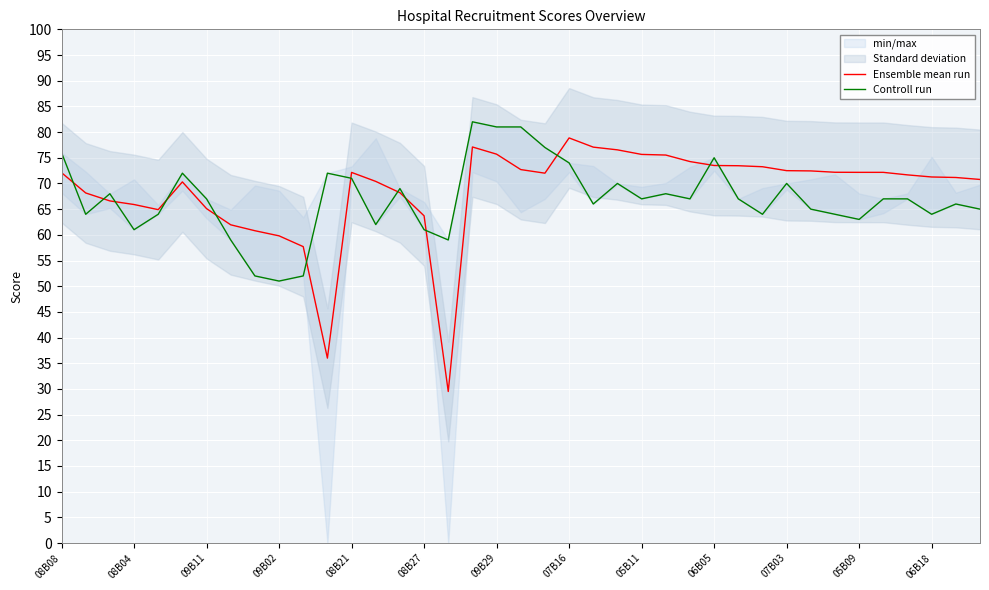

How many data points in Controll run are less than 67?

18